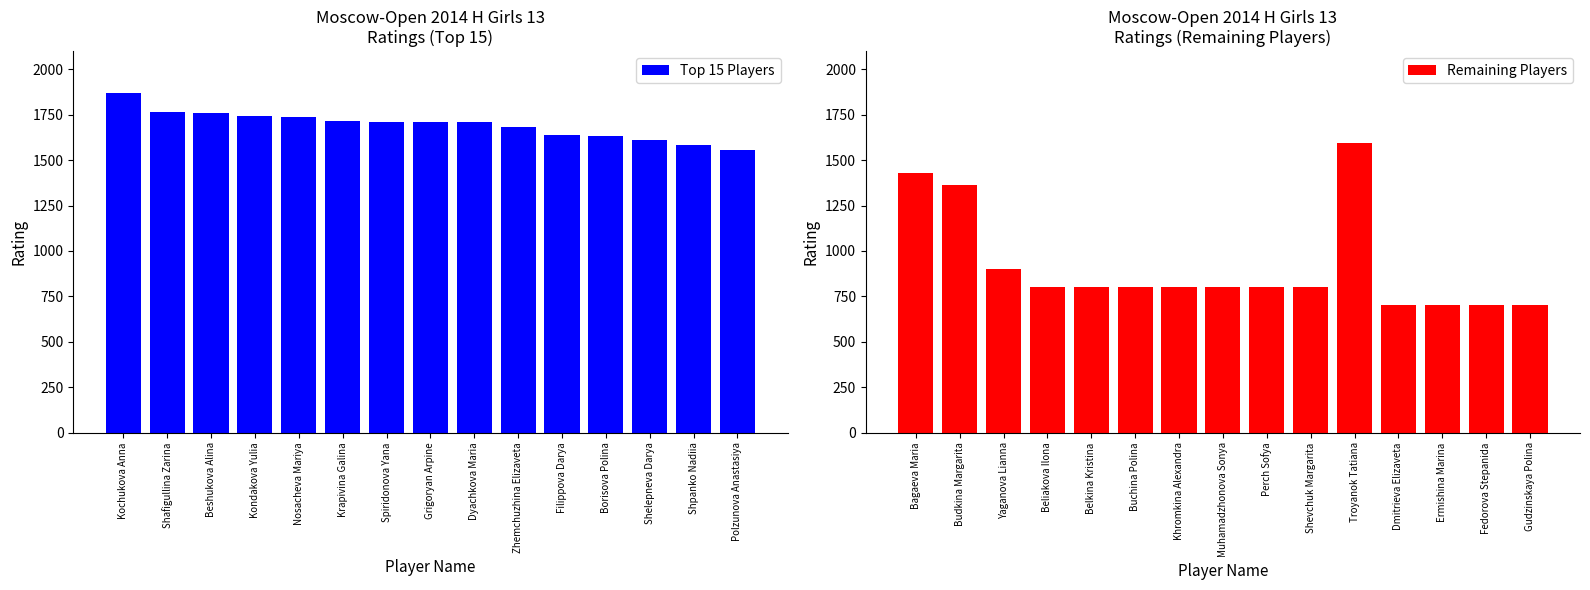

Reading left to right, extract all data points from this chart.

Top 15 Players: 1869	1765	1757	1743	1738	1714	1711	1710	1709	1680	1639	1634	1612	1585	1558
Remaining Players: 1430	1363	900	800	800	800	800	800	800	800	1596	700	700	700	700